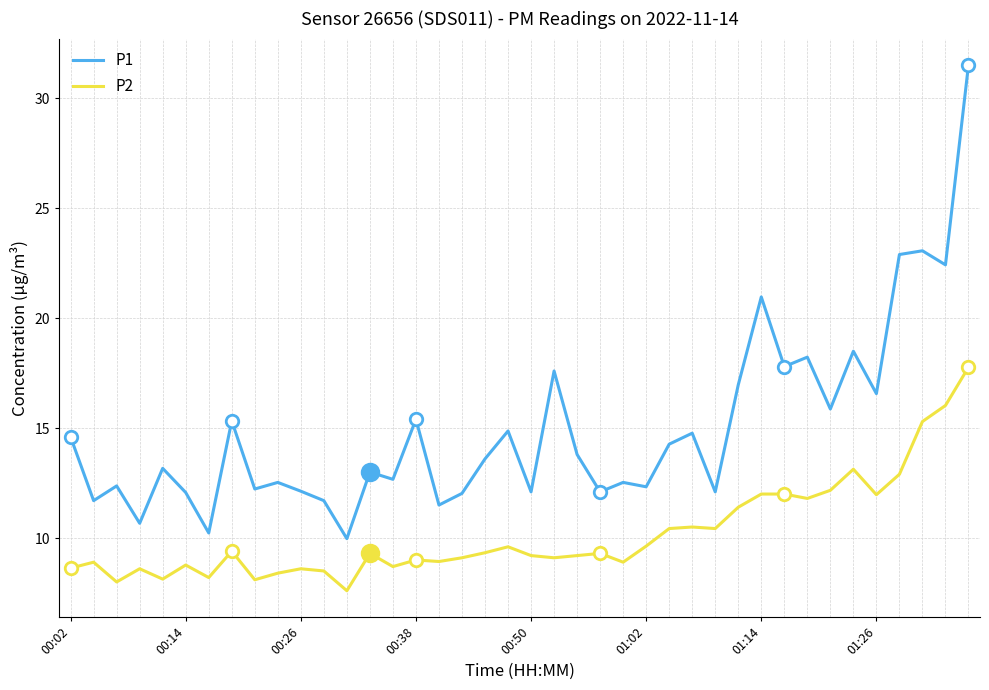

What is the minimum value shown in the chart?

7.6